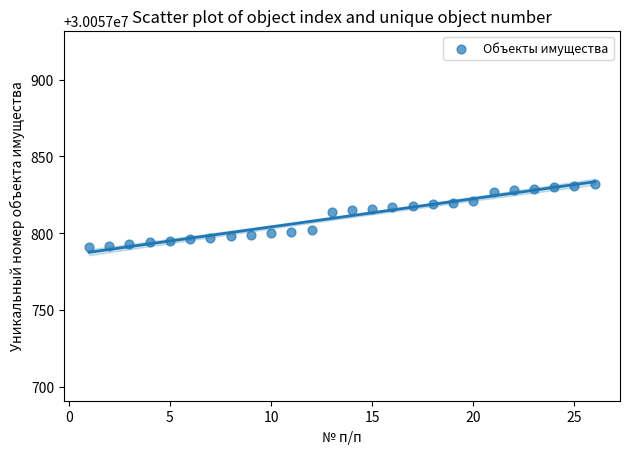

What is the range of X values (max minus min)?

25